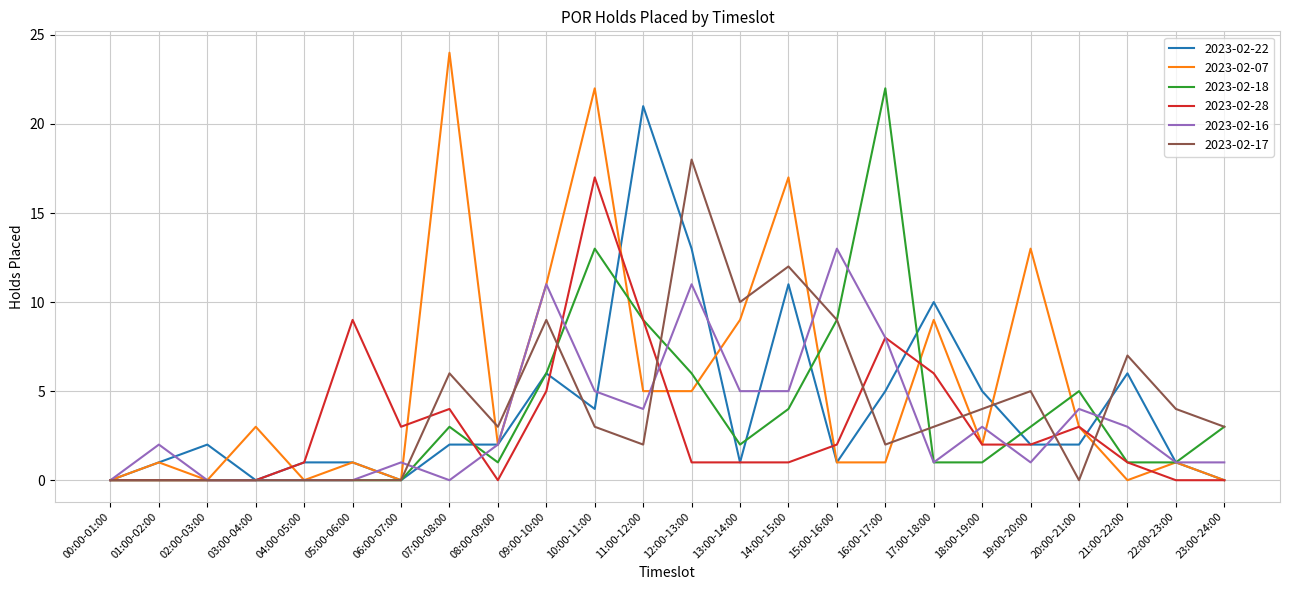

Which series has the widest spread of values?

2023-02-07